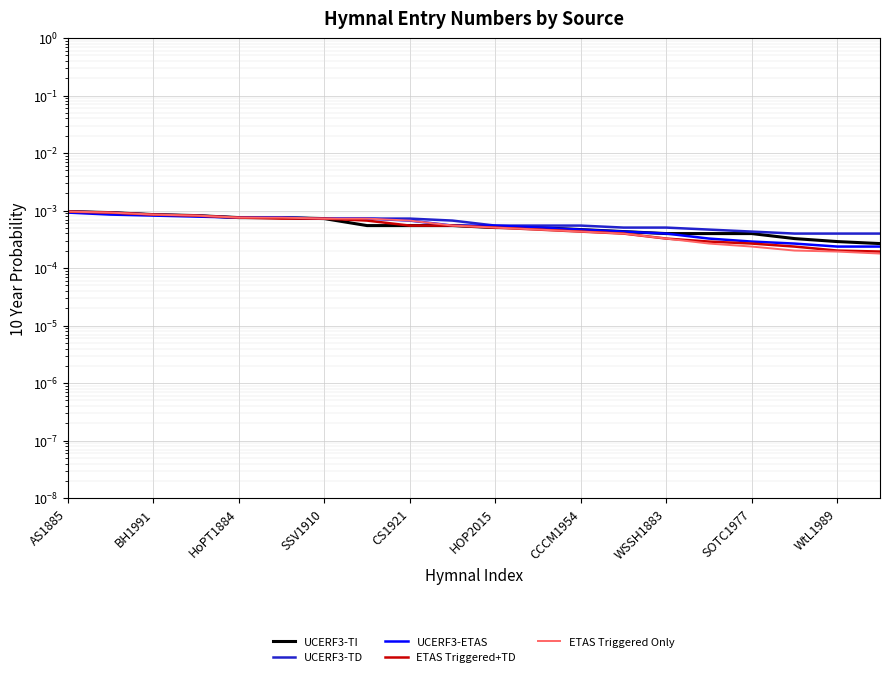

The value of UCERF3-ETAS at CS1921 is 0.0. True or false?

False